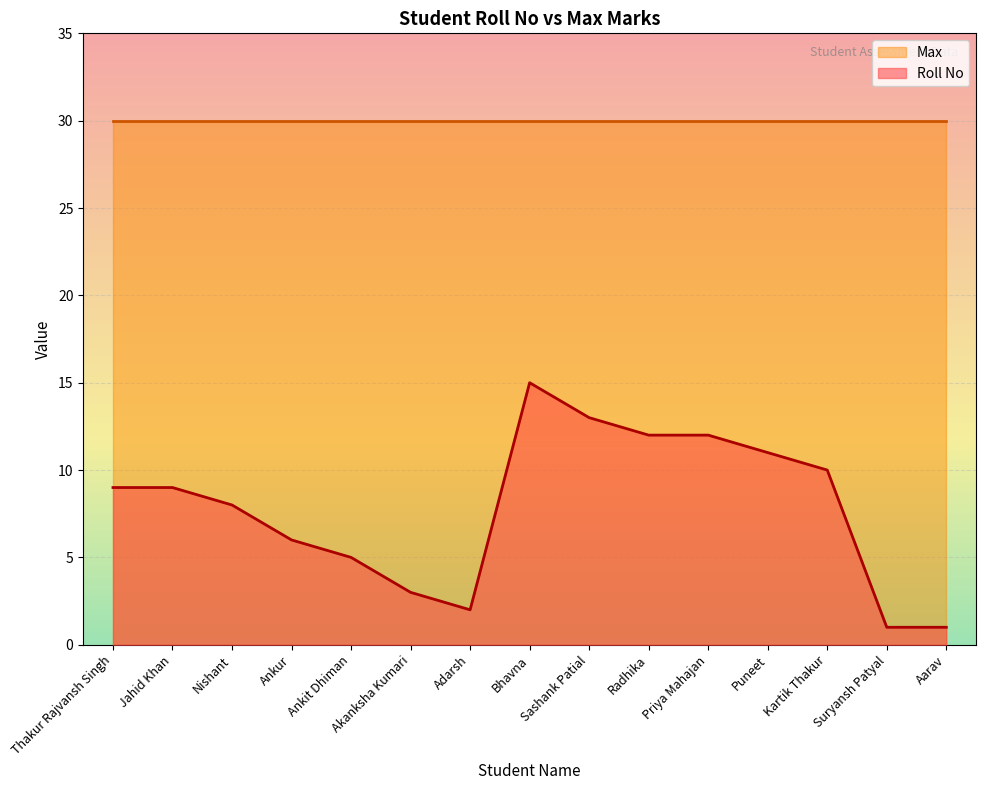

How many points are lower than both their immediate neighbors (excluding endpoints)?

1